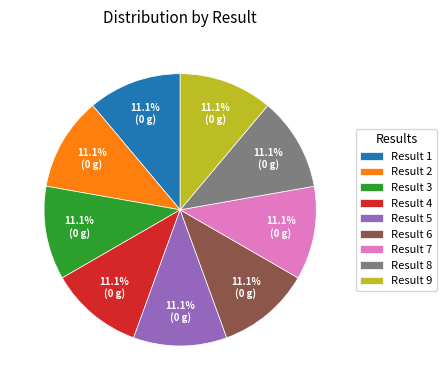

Approximately how many times larger is the value at Result 9 compared to Result 8?

1.0